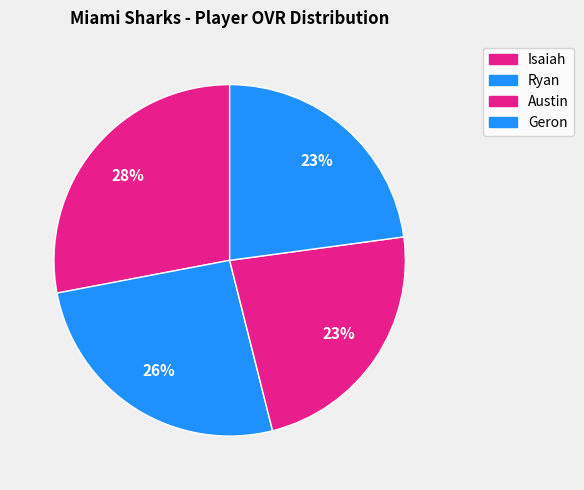

What portion of the pie excludes Ryan?

74.1%